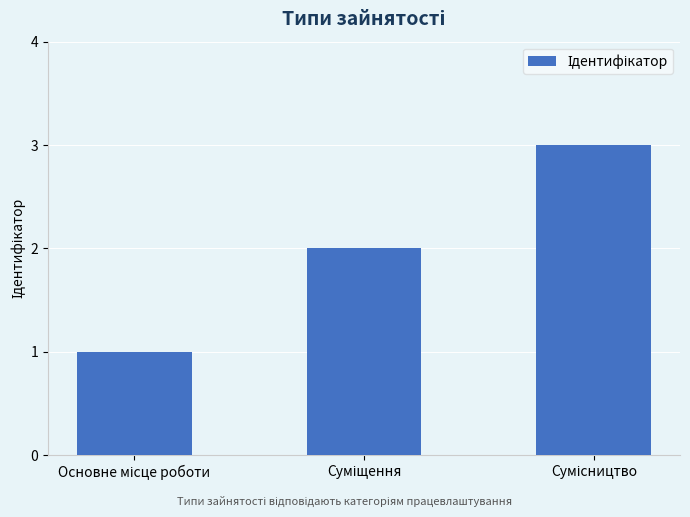

What is the maximum value shown in the chart?

3